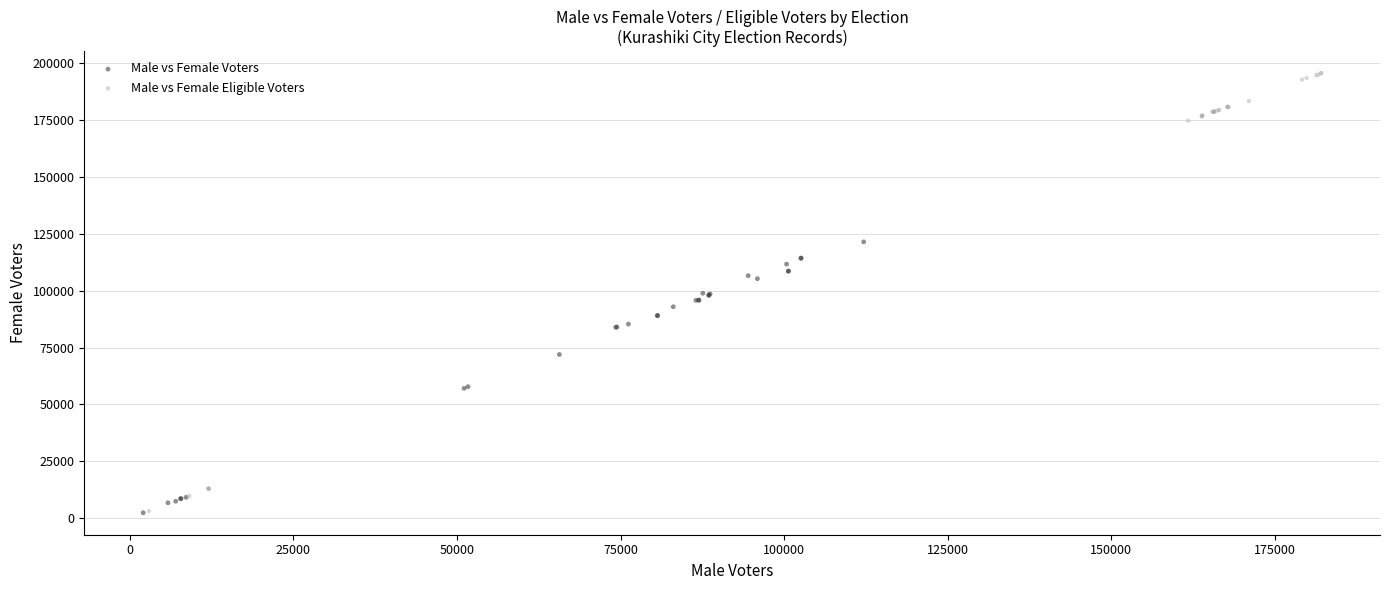

Which series reaches the maximum Y coordinate?

Male vs Female Eligible Voters